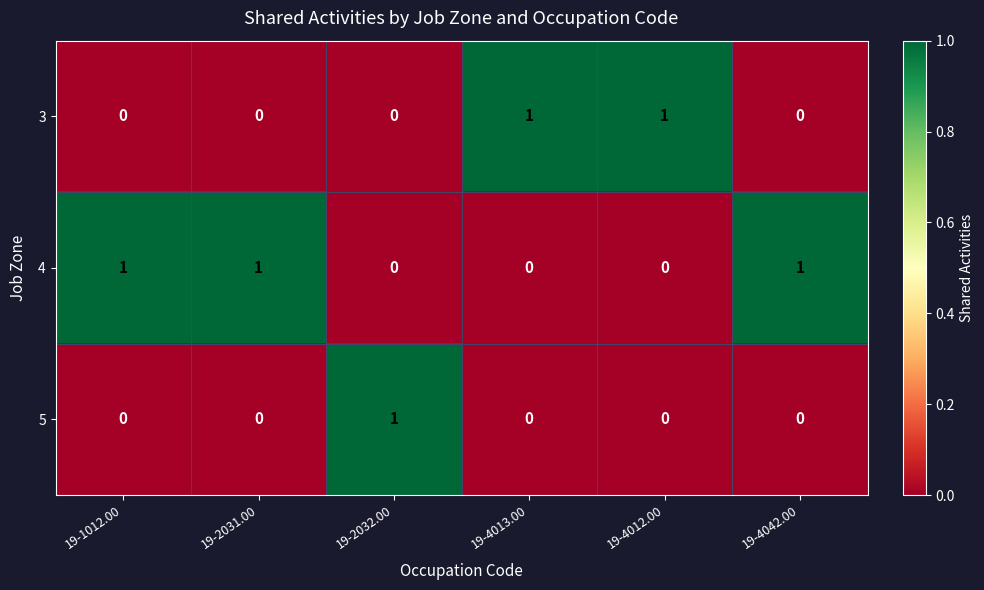

Reading left to right, list all the values displayed in this chart.

3: 0	0	0	1	1	0
4: 1	1	0	0	0	1
5: 0	0	1	0	0	0